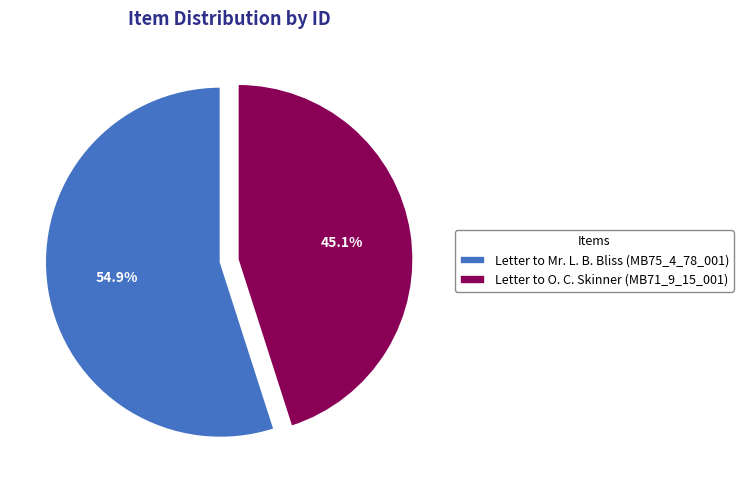

How many slices are in this pie chart?

2